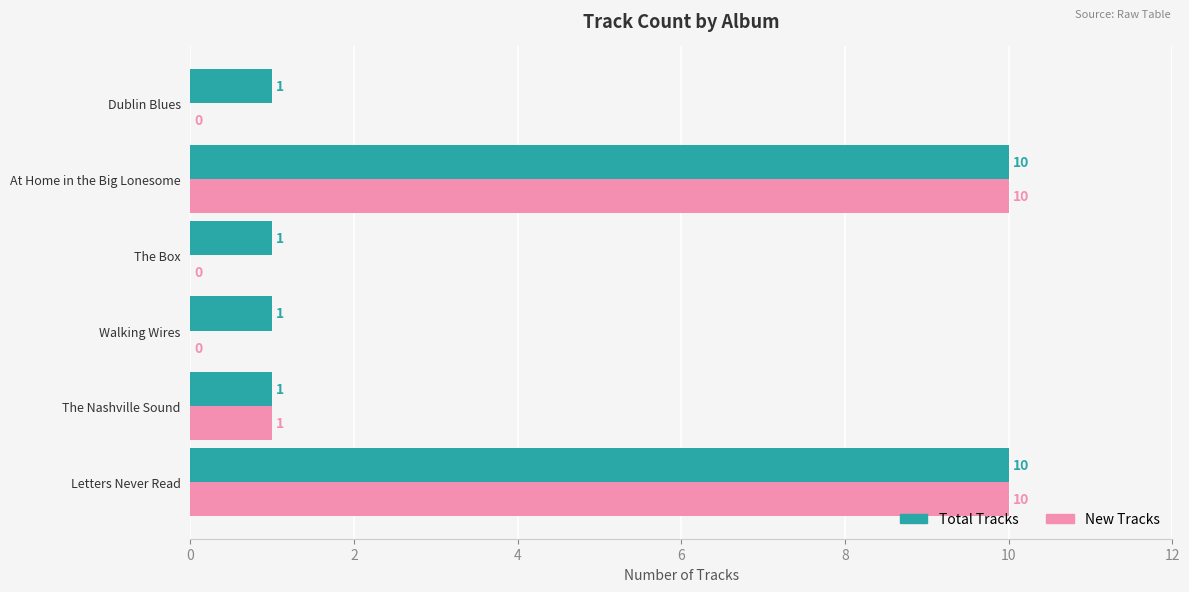

Which series has the largest total across all categories?

Total Tracks